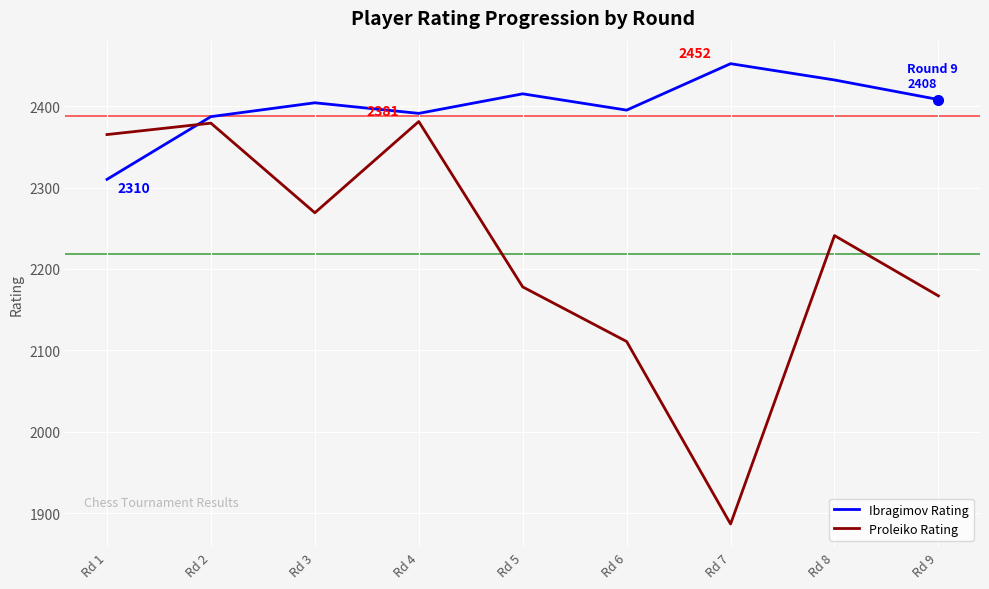

In Ibragimov Rating, how many points are lower than both neighbors (excluding endpoints)?

2